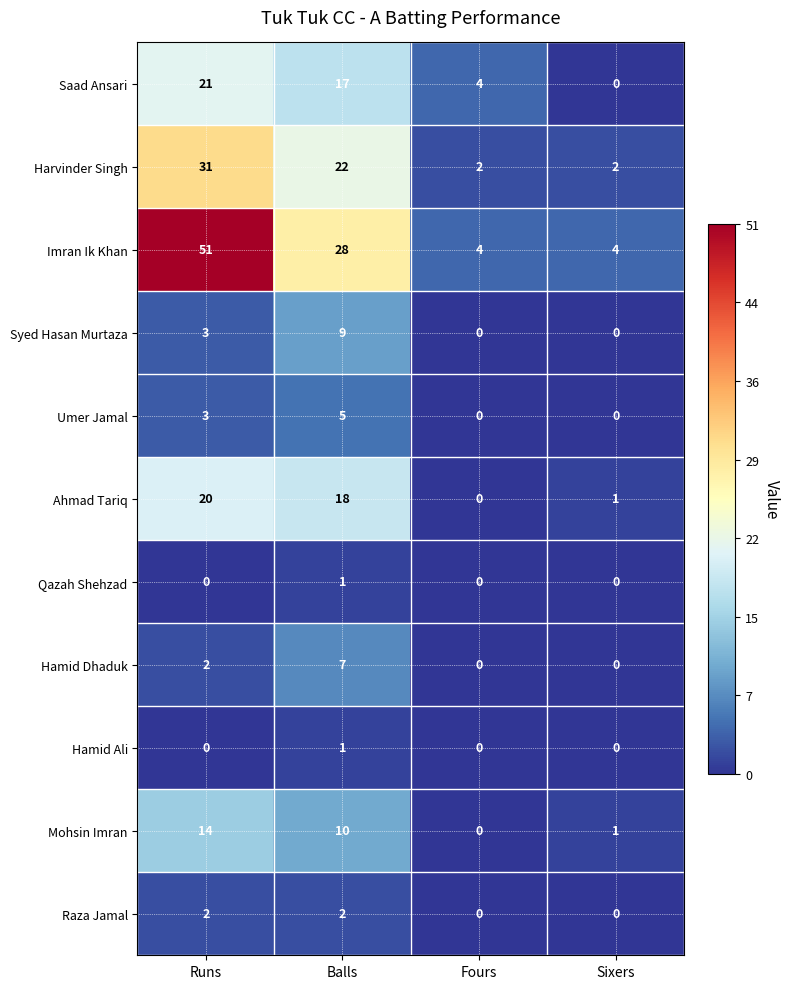

Where is Mohsin Imran nearest to the value 7?

Balls